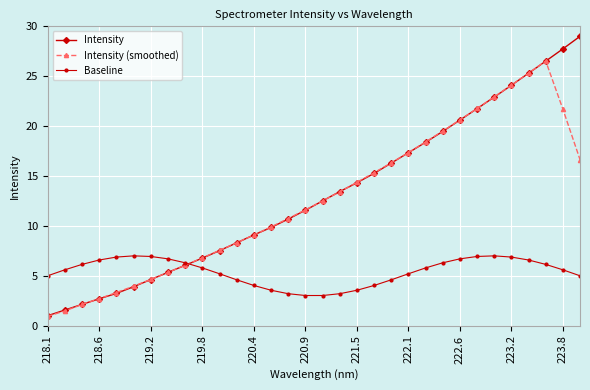

Rank the series by their maximum value, from lowest to highest.

Baseline, Intensity (smoothed), Intensity